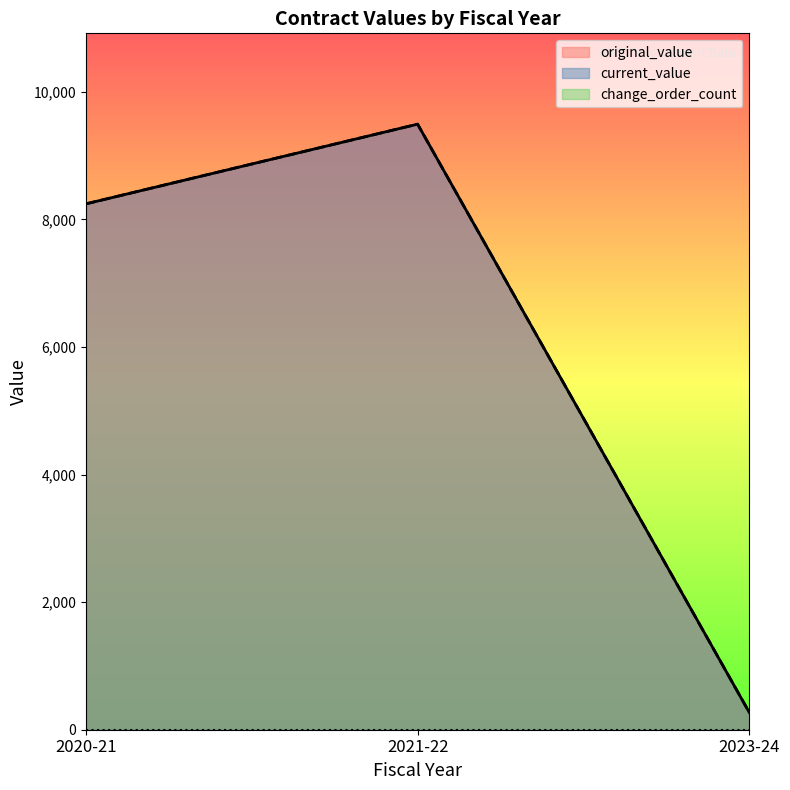

How many data points in current_value are above 240?

2